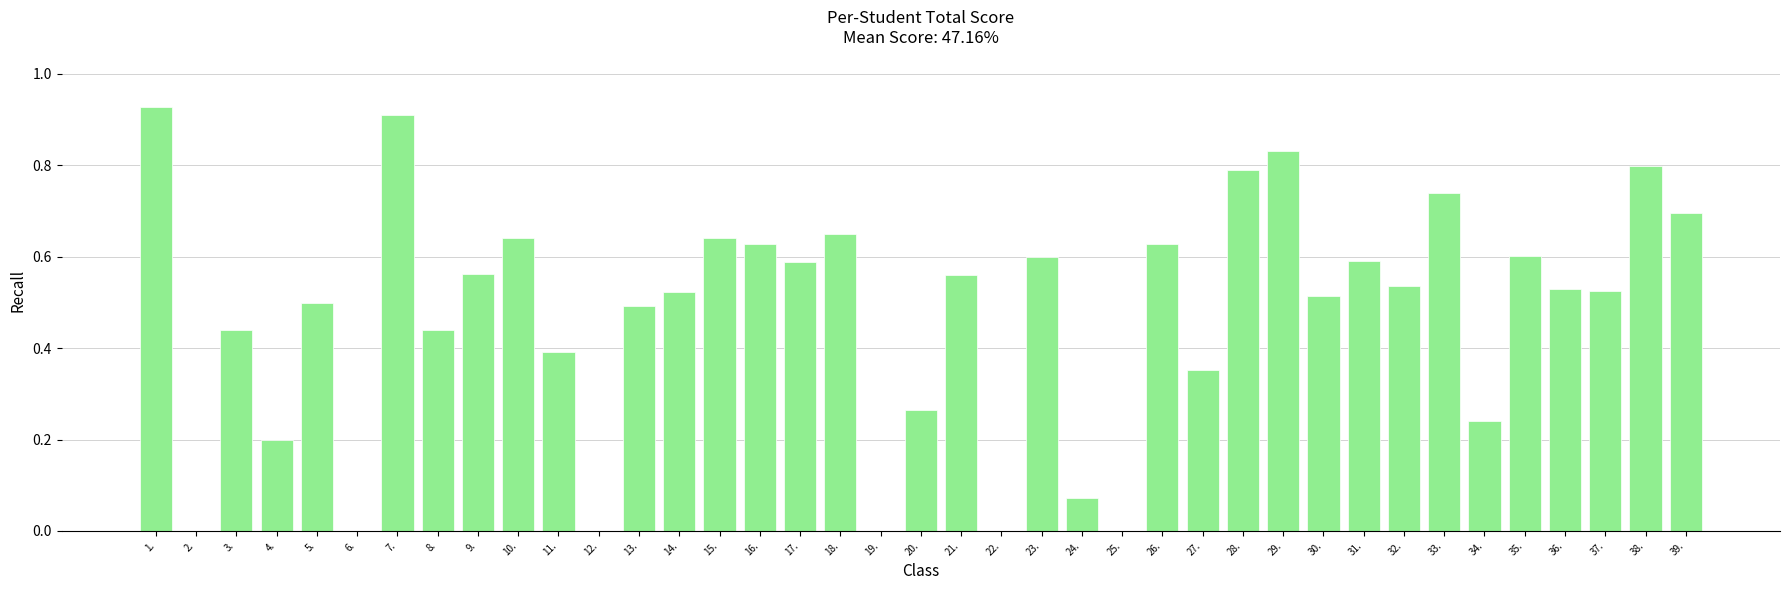

The chart shows a value of 0.4 at 11.. True or false?

True